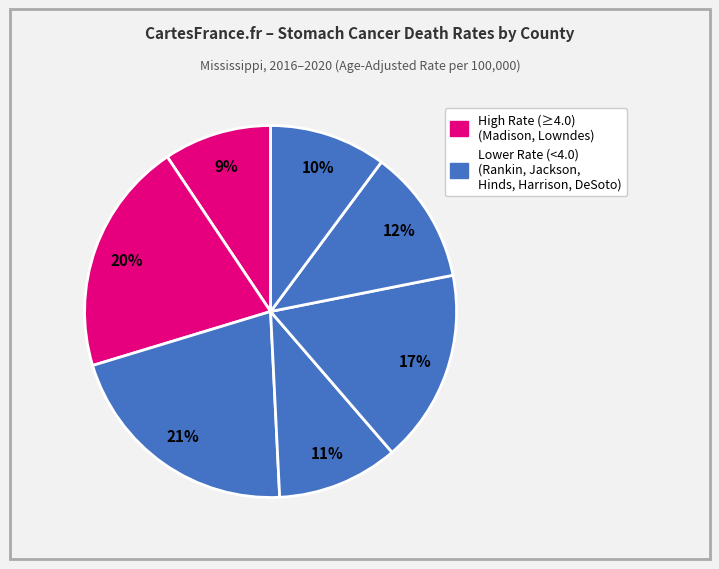

How many slices are in this pie chart?

7